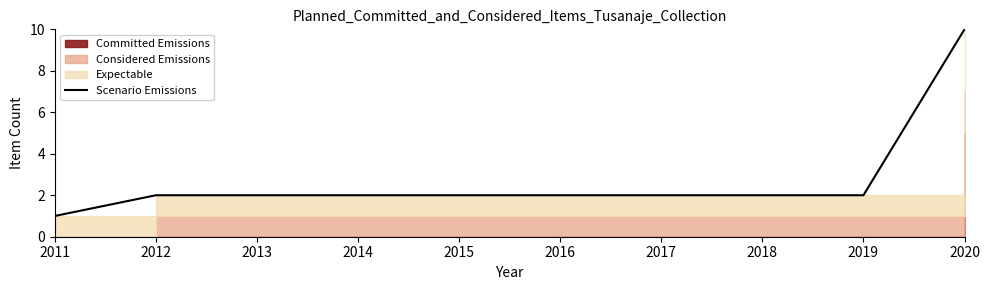

Approximately how many times larger is the value at 2017 compared to 2018?

1.0